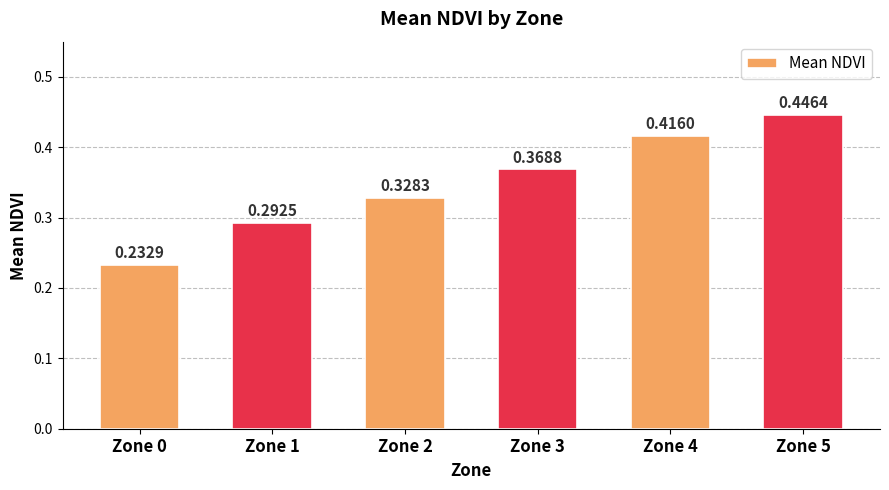

What is the sum of the values at Zone 4 and Zone 3?

0.8